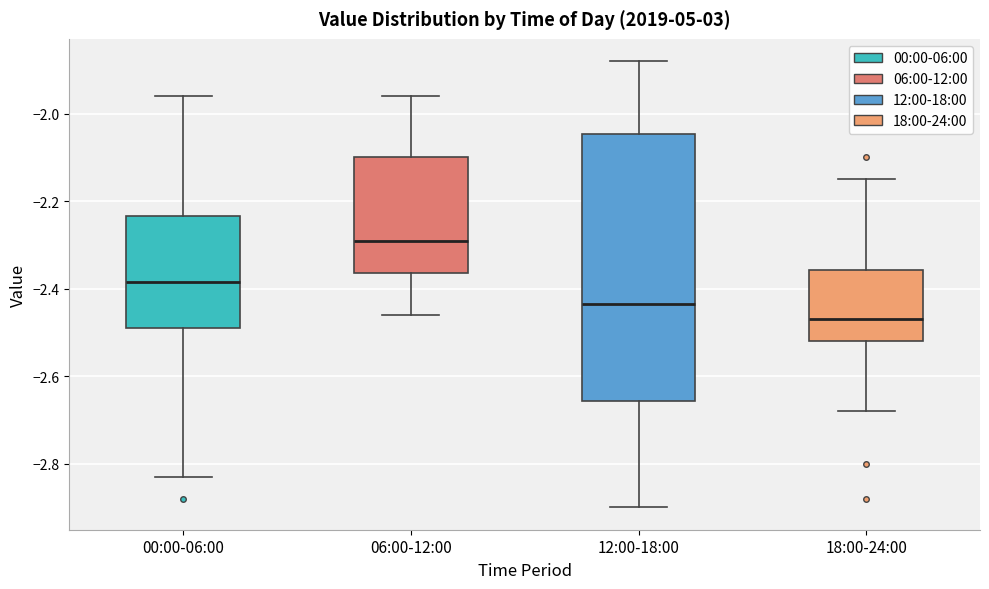

Reading left to right, transcribe this box plot: for each box, give where its median line is, the range the box spans, and where its two whiskers end, as read against the y-axis. The values are not printed on the chart, so give them approximately, as read against the axis.

00:00-06:00: median -2.38, box -2.48 to -2.24, whiskers -2.82 to -1.96
06:00-12:00: median -2.28, box -2.36 to -2.10, whiskers -2.46 to -1.96
12:00-18:00: median -2.44, box -2.66 to -2.04, whiskers -2.90 to -1.88
18:00-24:00: median -2.46, box -2.52 to -2.36, whiskers -2.68 to -2.14